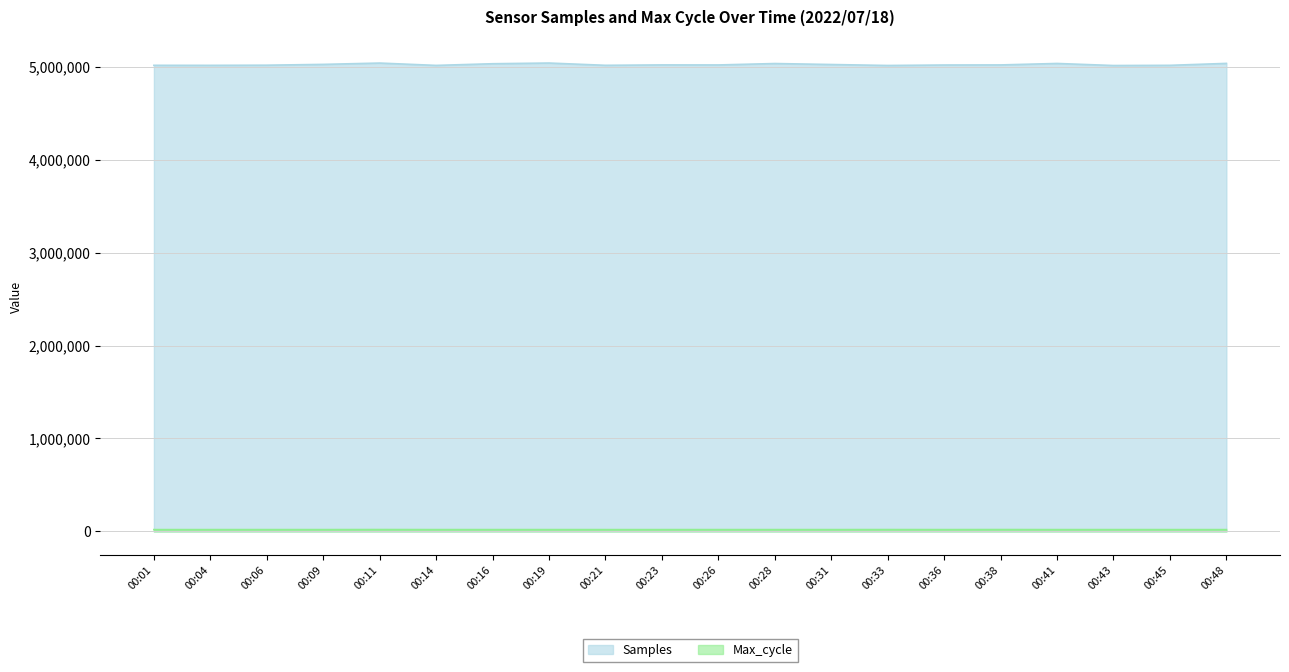

Is it true that Max_cycle equals 5848 at 00:04?

False